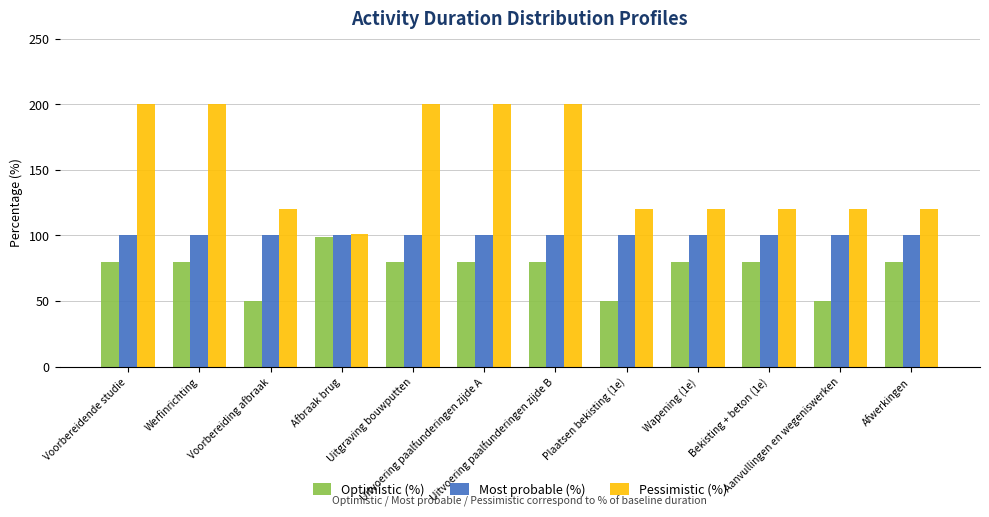

Read the Pessimistic (%) value at Afwerkingen.

120